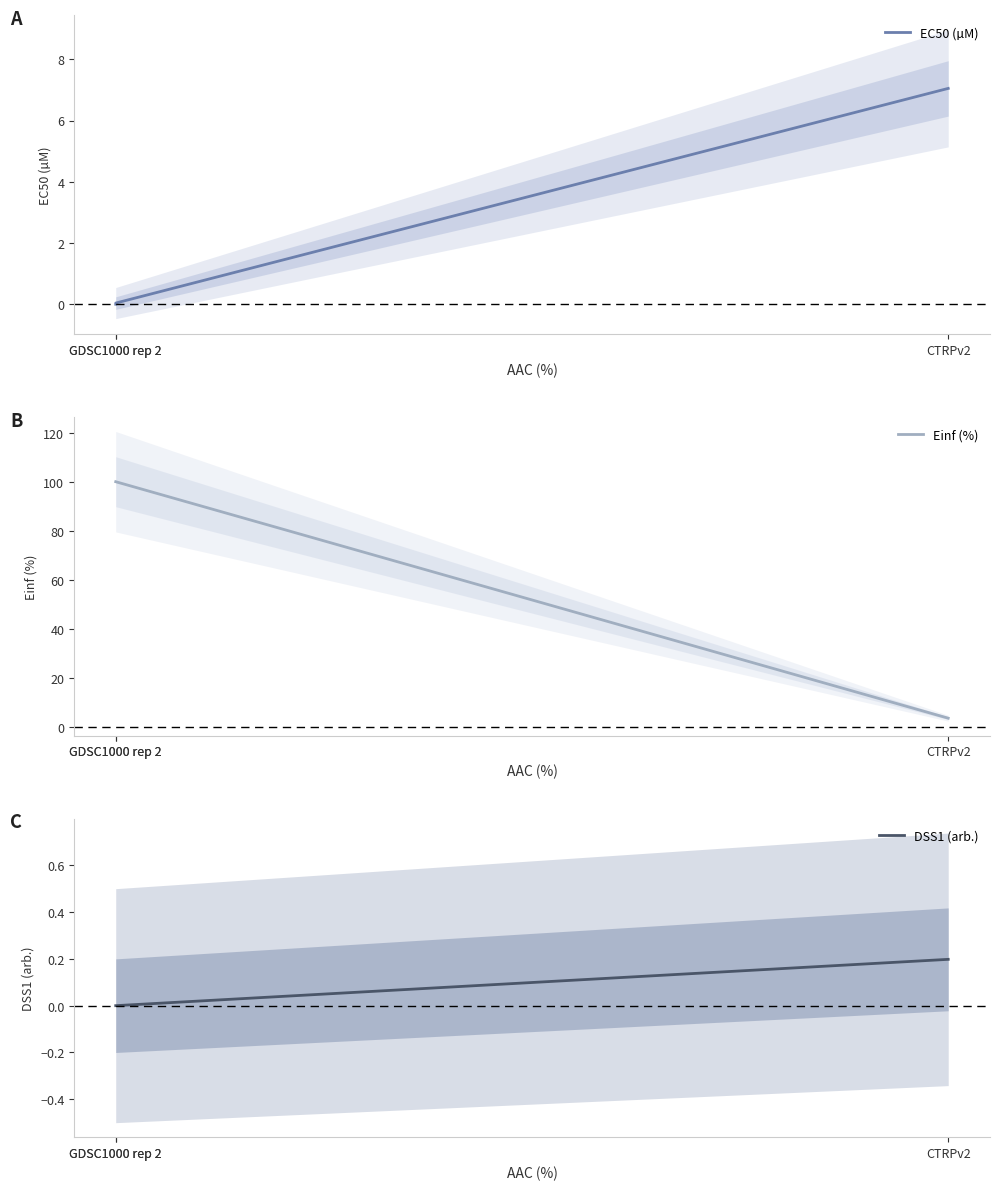

What are all the series names shown in the legend?

EC50 (µM), Einf (%), DSS1 (arb.)